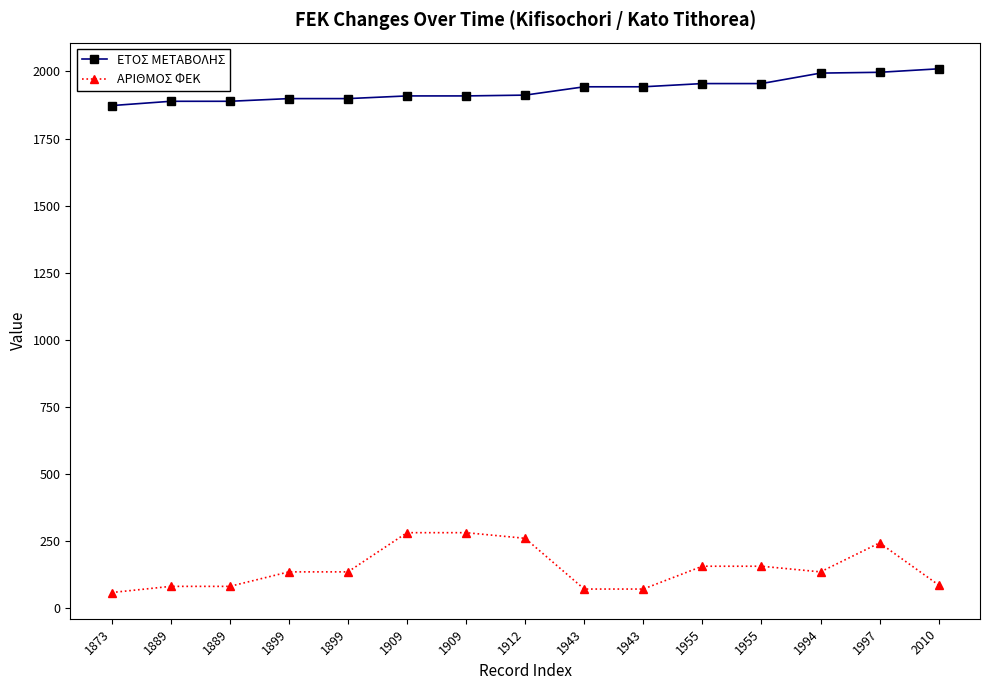

Count the number of data series in this chart.

2